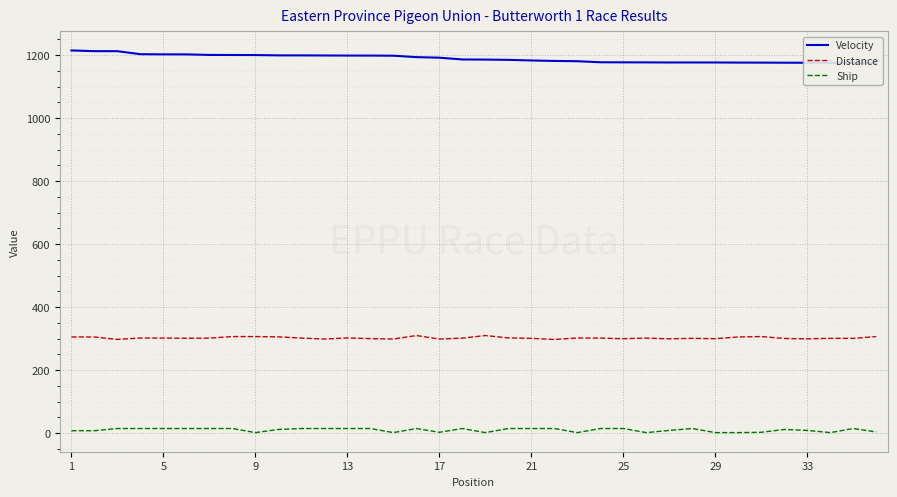

True or false: Ship and Distance cross at least once.

False